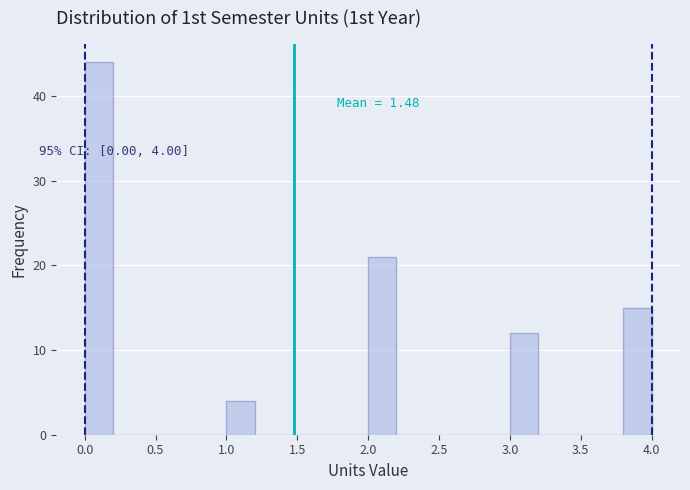

Which range on the x-axis has the tallest bar?

0.0 to 0.2